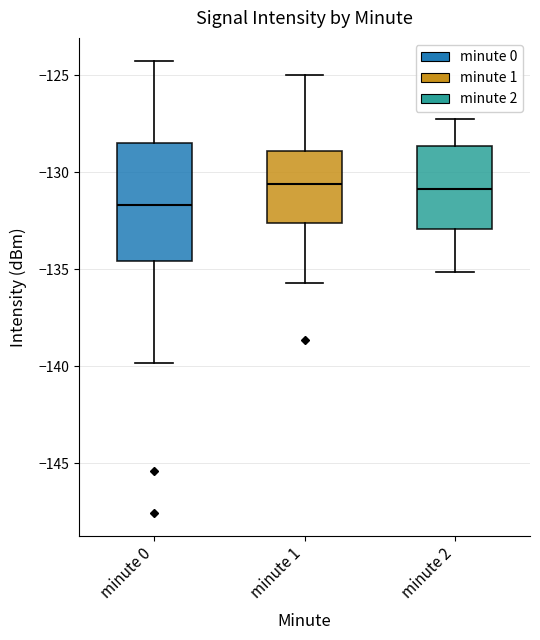

Where does the upper whisker of the box for minute 2 end on the y-axis? The values are not printed on the chart, so give them approximately, as read against the axis.

-127.0